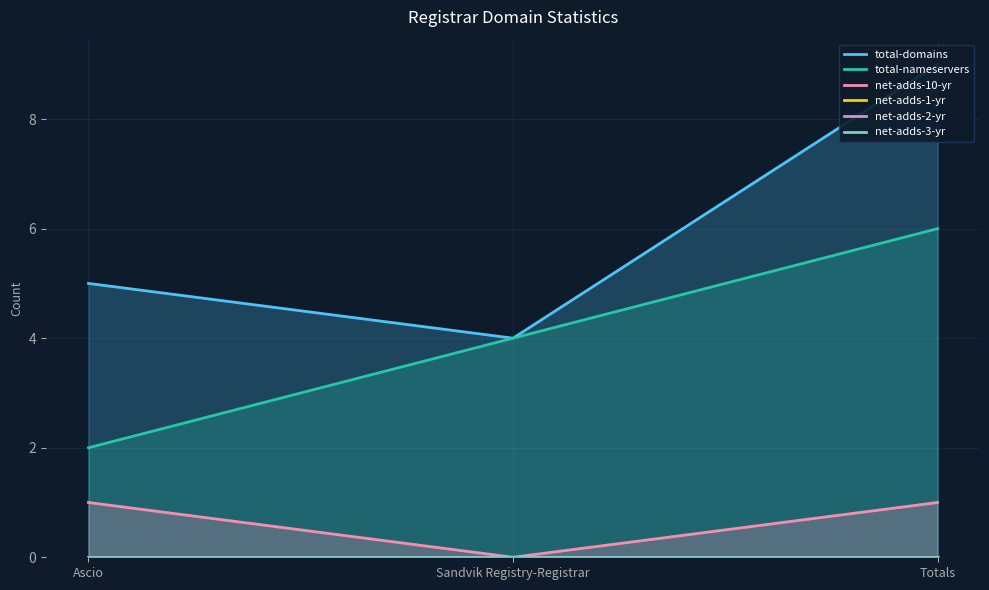

Between Ascio and Totals, which is larger?

Totals